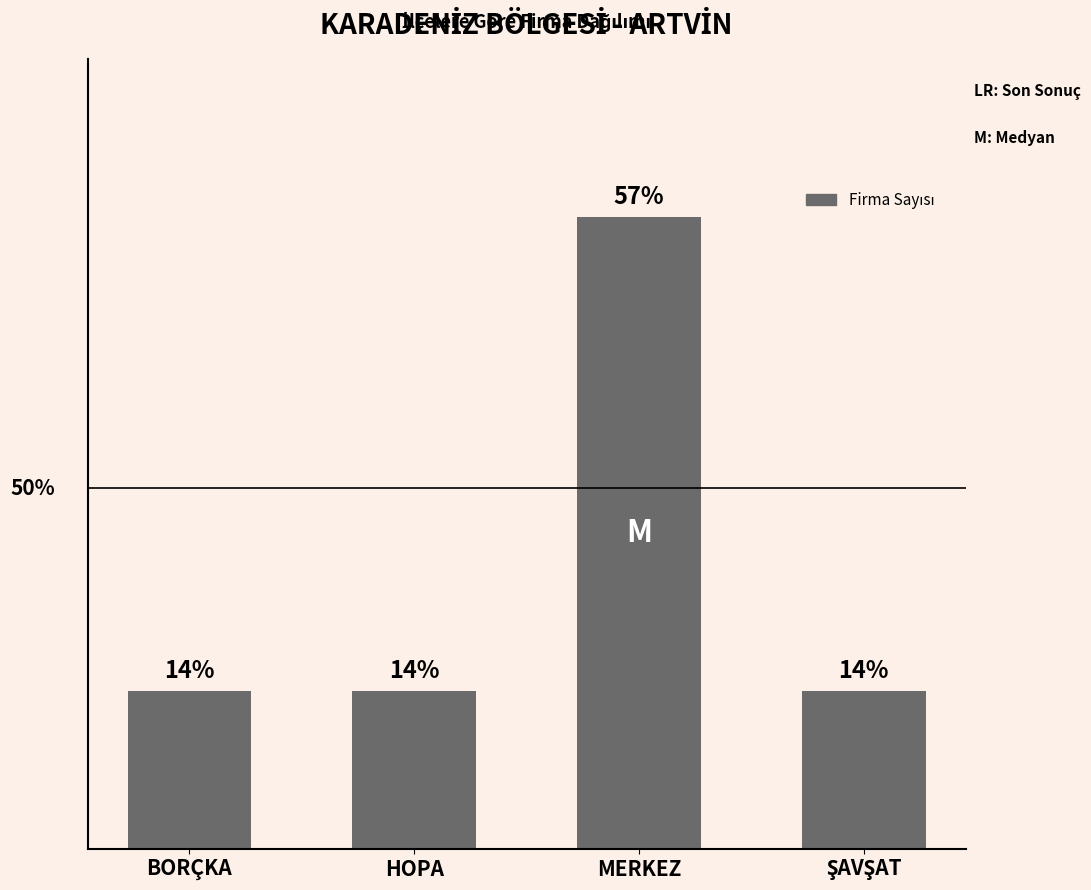

What is the sum of all values?

7